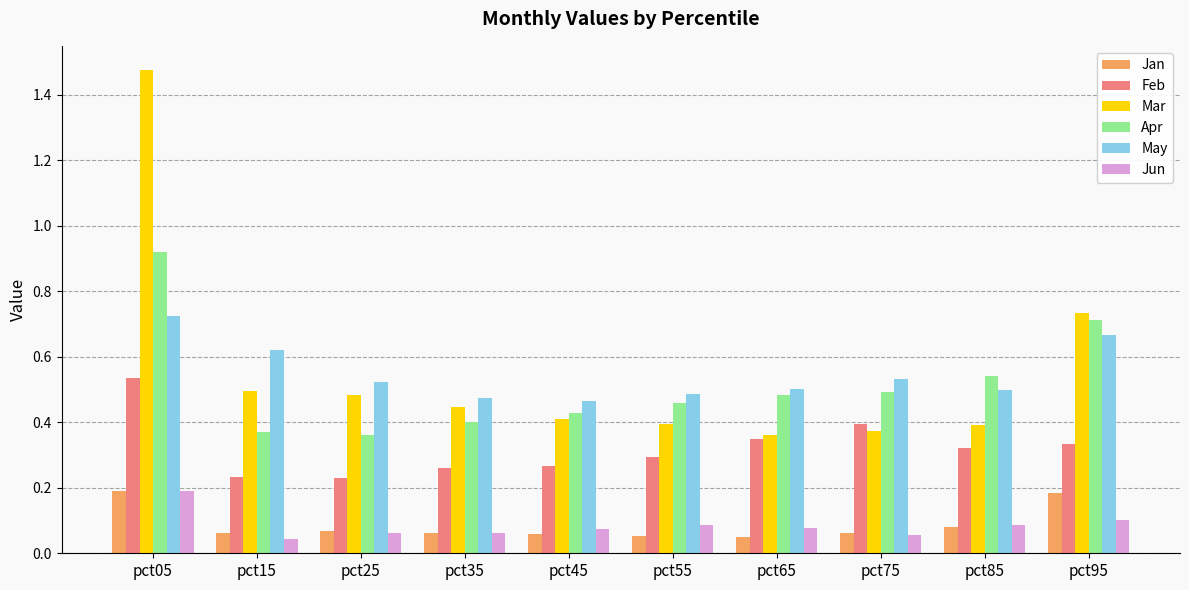

Count the number of categories in the chart.

10